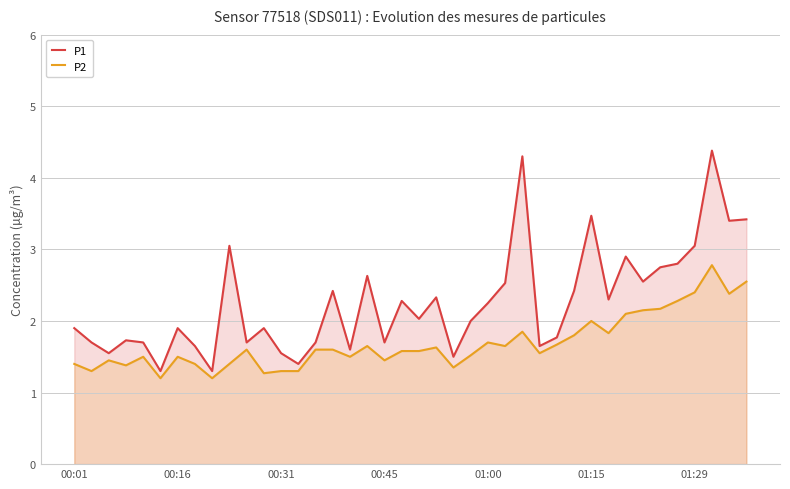

What is the difference between the P1 values at 27 and 31?

0.6